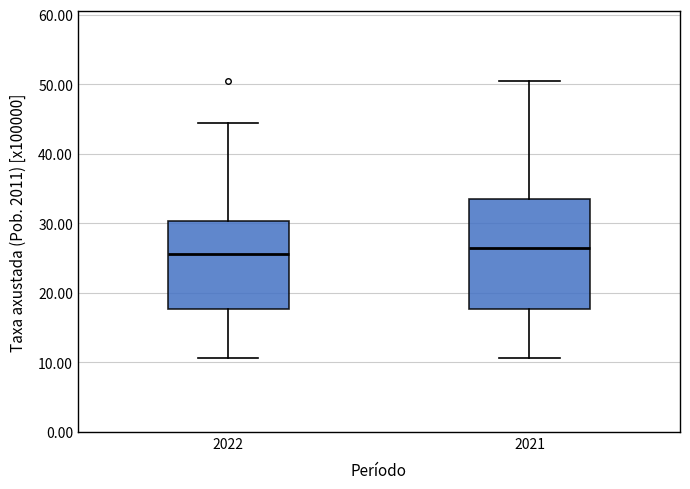

Where does the upper whisker of the box at x = 2022 end on the y-axis? The values are not printed on the chart, so give them approximately, as read against the axis.

44